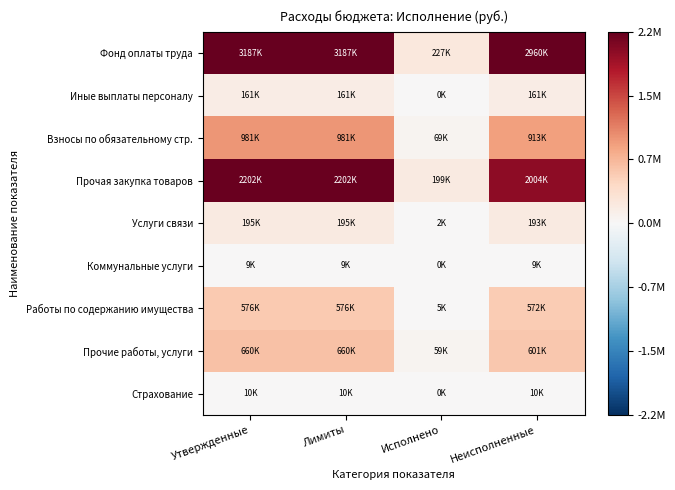

Rank the series at Лимиты from highest to lowest value.

Фонд оплаты труда, Прочая закупка товаров, Взносы по обязательному стр., Прочие работы, услуги, Работы по содержанию имущества, Услуги связи, Иные выплаты персоналу, Страхование, Коммунальные услуги